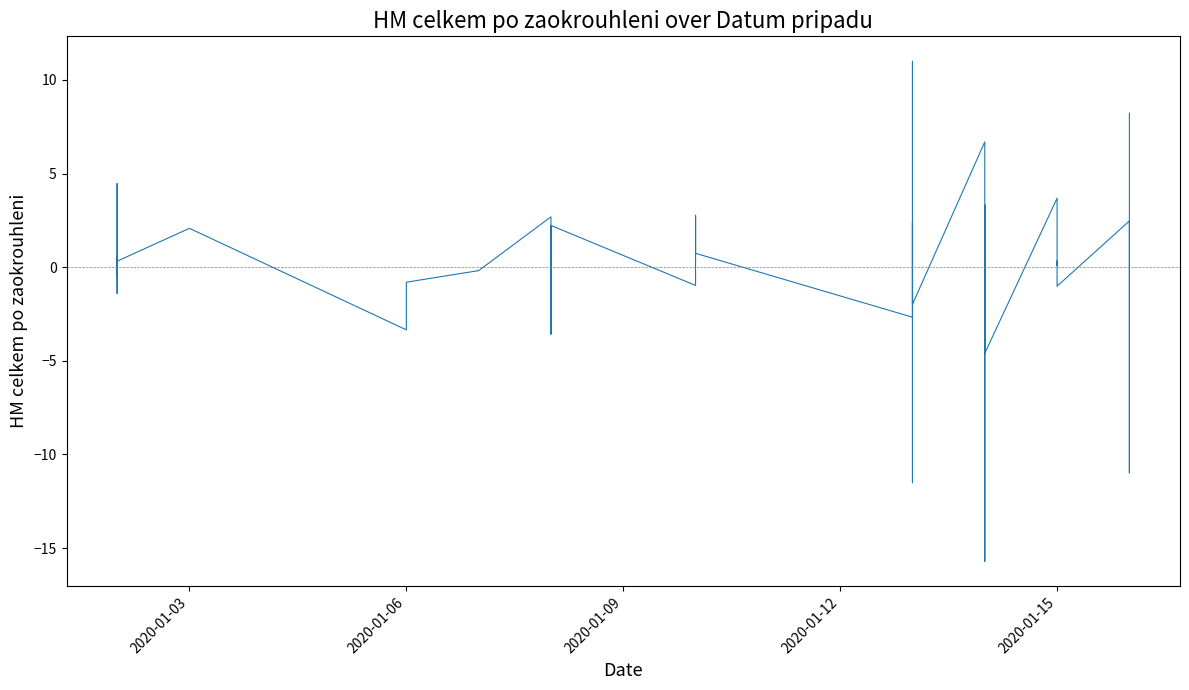

How many interior local valleys (lower than both neighbors) does the data have?

14